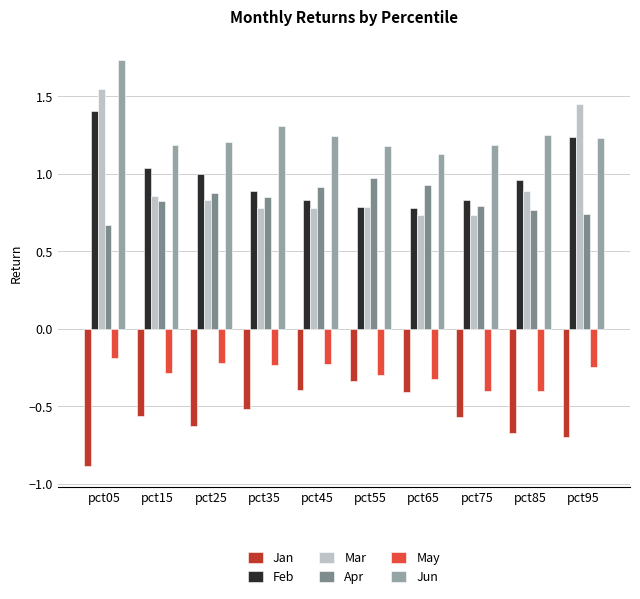

The Apr series shows 0.9 at pct35. True or false?

True